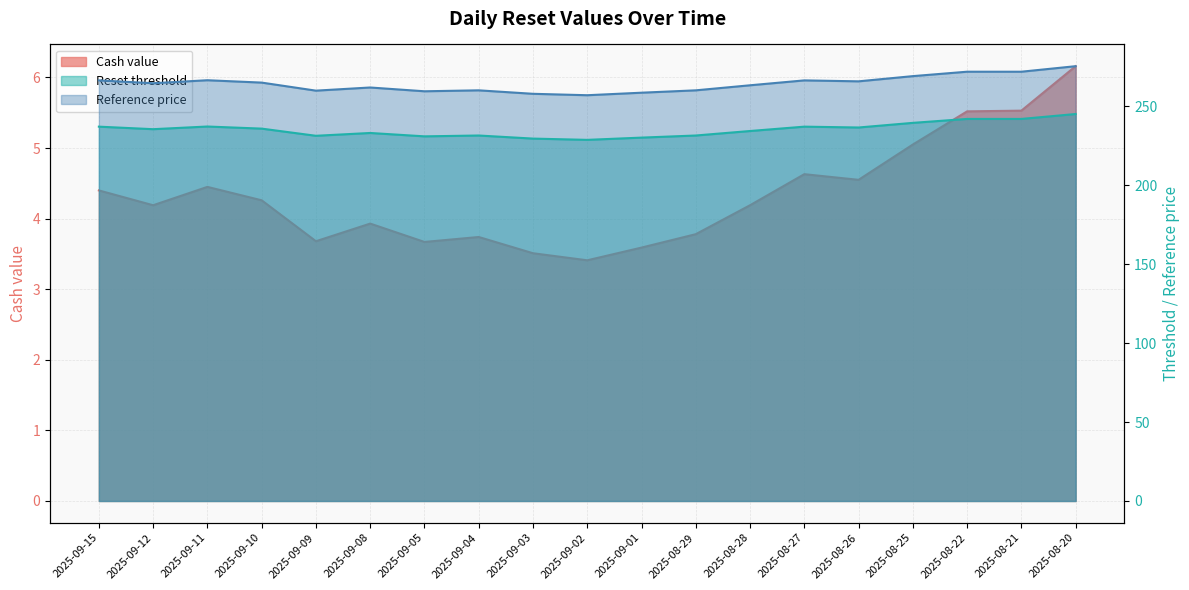

What position from the left is 2025-08-25?

16